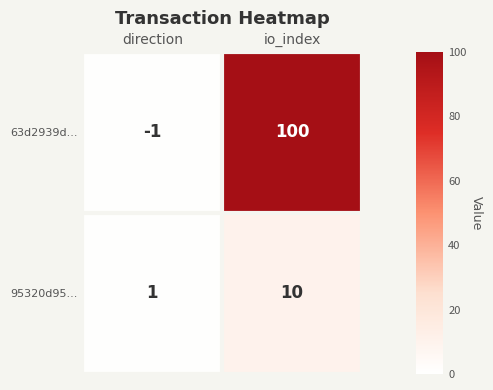

What is the maximum value shown in the chart?

100